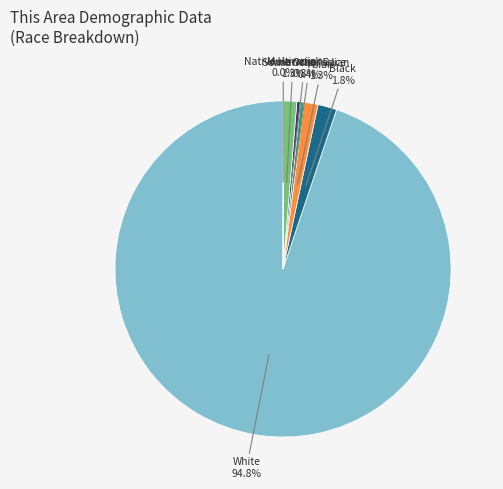

Approximately how many times larger is the value at Asian compared to Black?

0.7